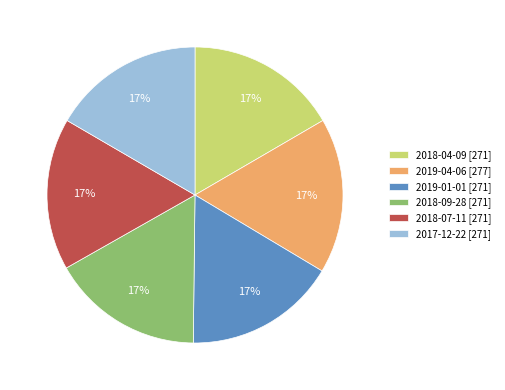

Approximately how many times larger is the value at 2019-04-06 [277] compared to 2017-12-22 [271]?

1.0